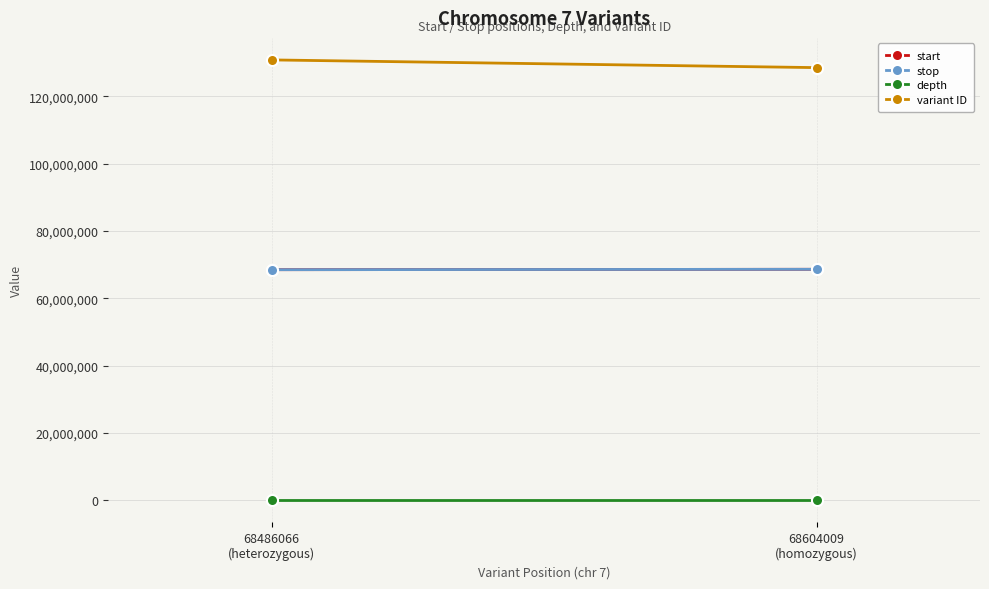

At which category is the sum across all series the highest?

68486066
(heterozygous)